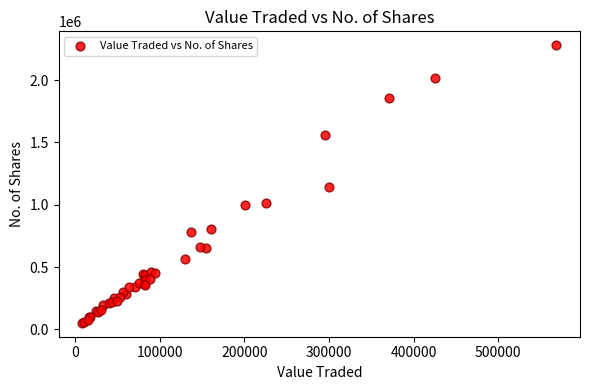

What Y value in the scatter plot is closest to 1166062?

1138754